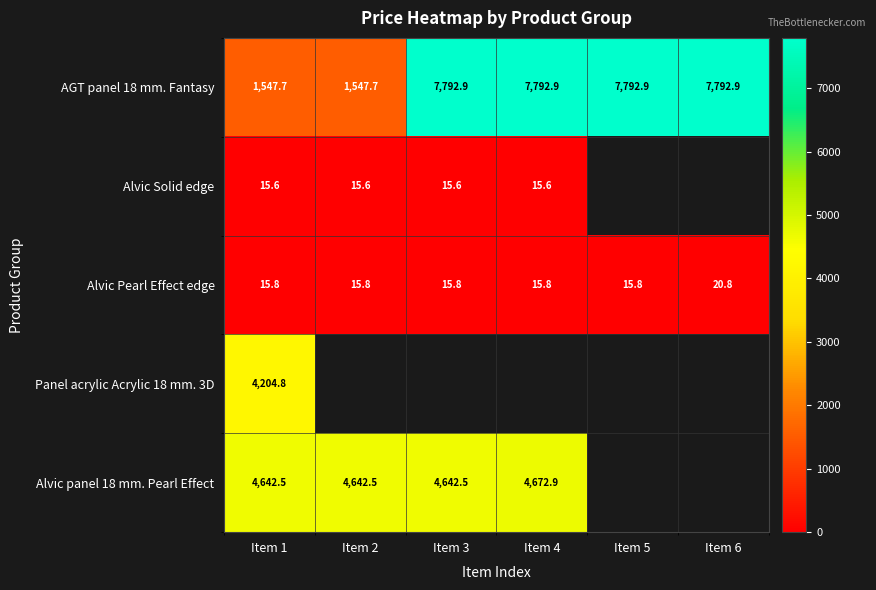

What is the sum of all AGT panel 18 mm. Fantasy values?

34267.0